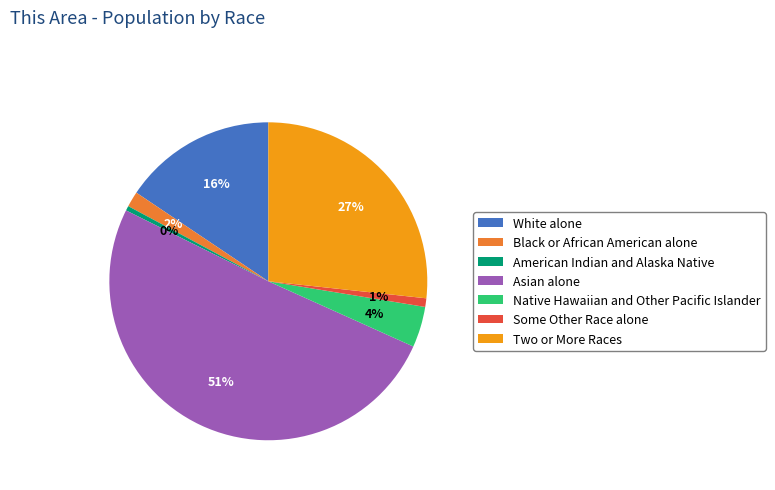

Between American Indian and Alaska Native and Native Hawaiian and Other Pacific Islander, which is larger?

Native Hawaiian and Other Pacific Islander